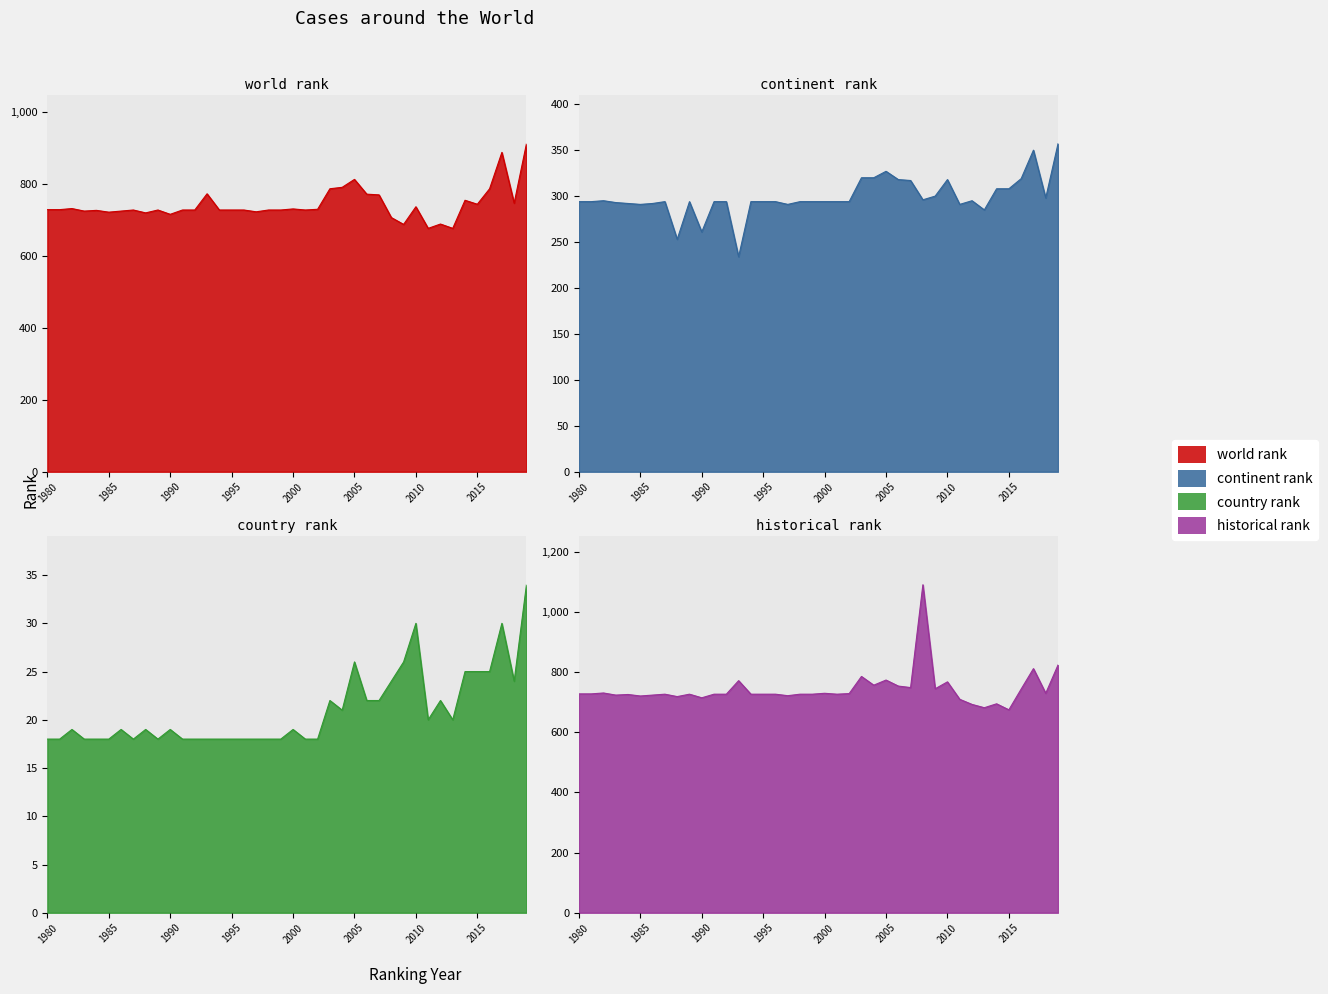

List the series in order of their peak value, lowest first.

country rank, continent rank, world rank, historical rank